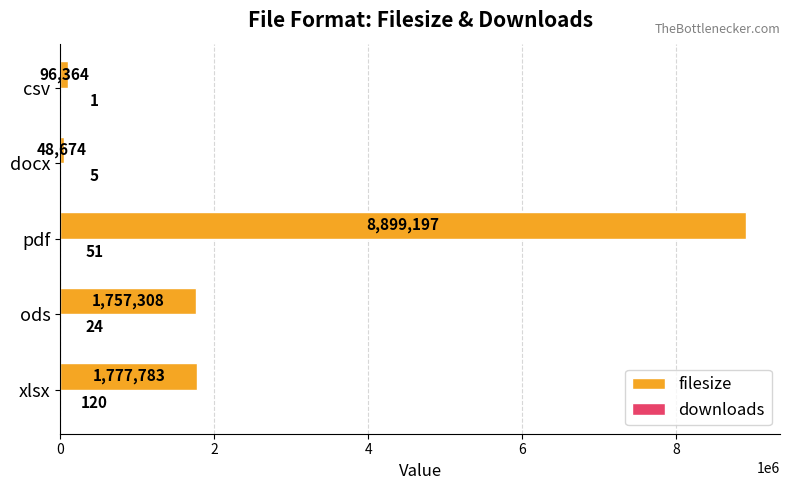

Between xlsx and ods, which series saw the biggest shift?

filesize